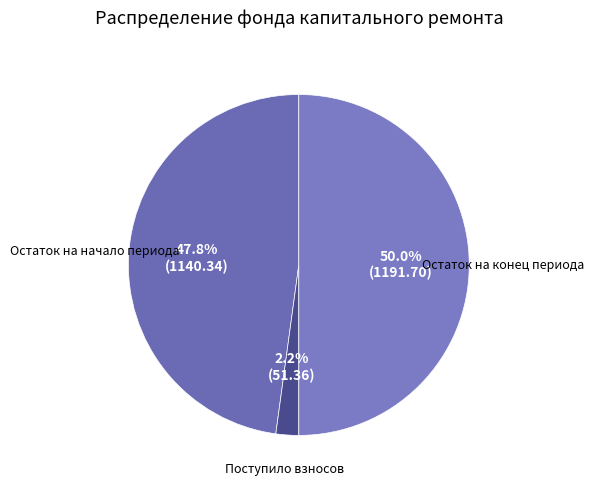

Is there a majority slice in this chart?

Yes